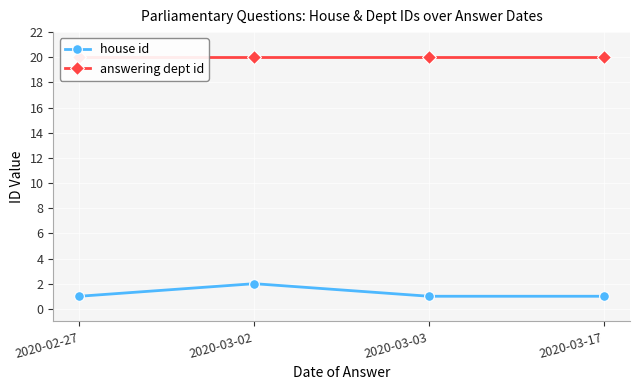

Where is house id nearest to the value 1?

2020-02-27